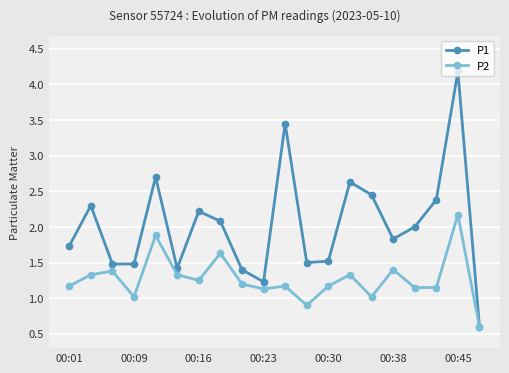

Which series has the largest total across all categories?

P1